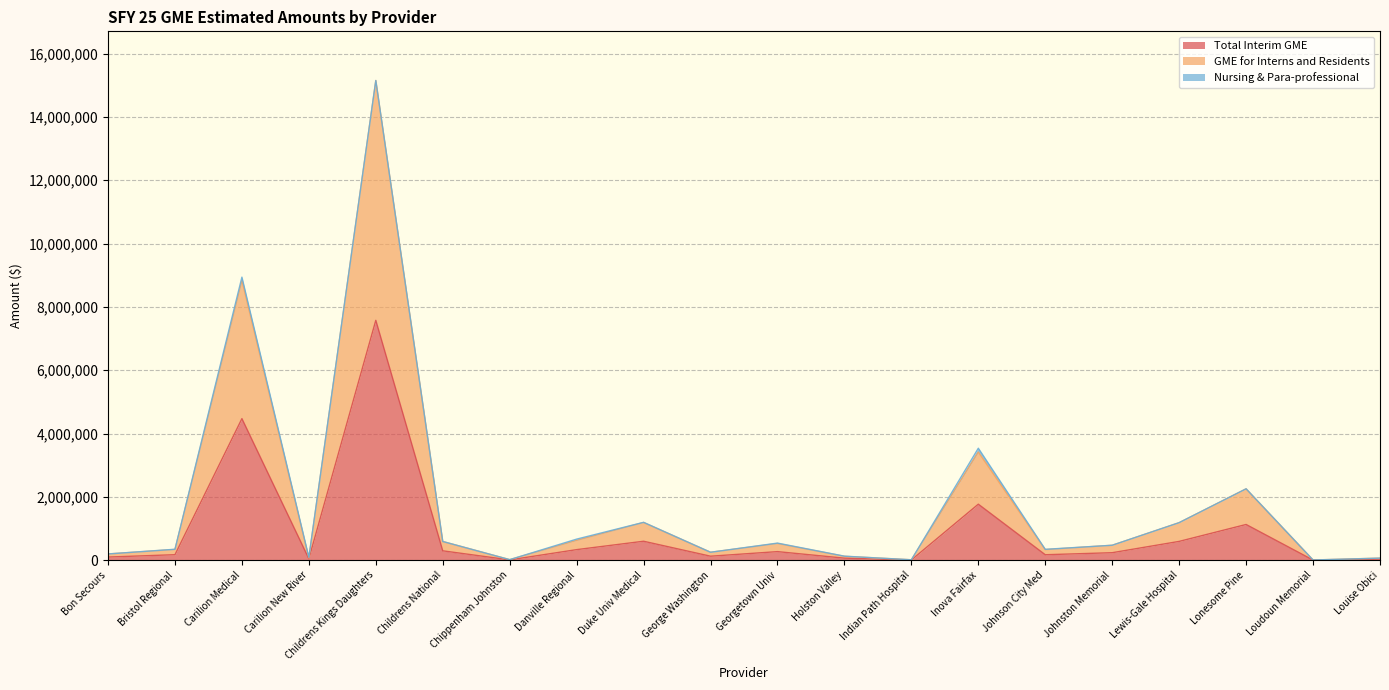

True or false: Total Interim GME and GME for Interns and Residents cross at least once.

False